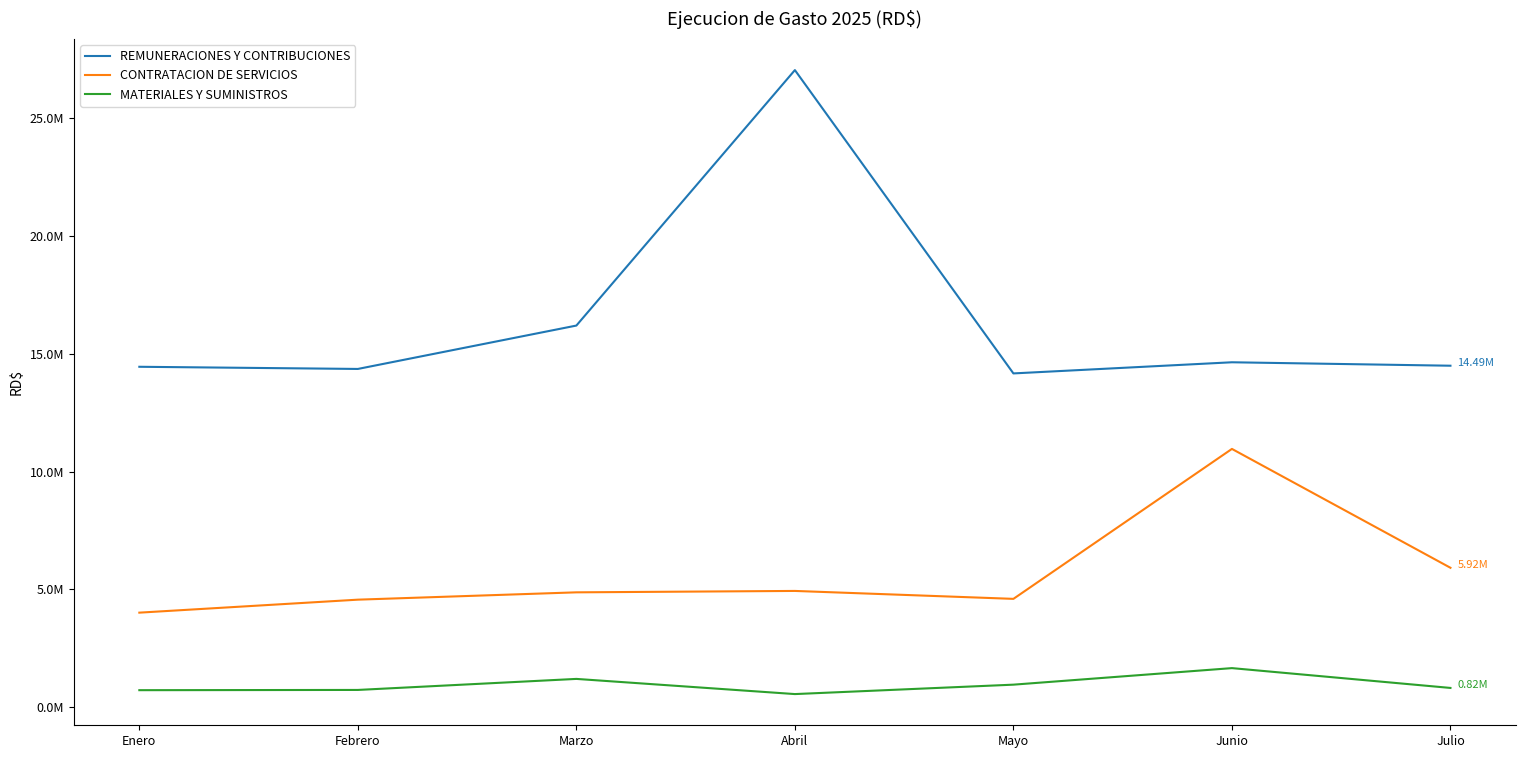

What is the difference between the REMUNERACIONES Y CONTRIBUCIONES values at Marzo and Mayo?

2029798.7